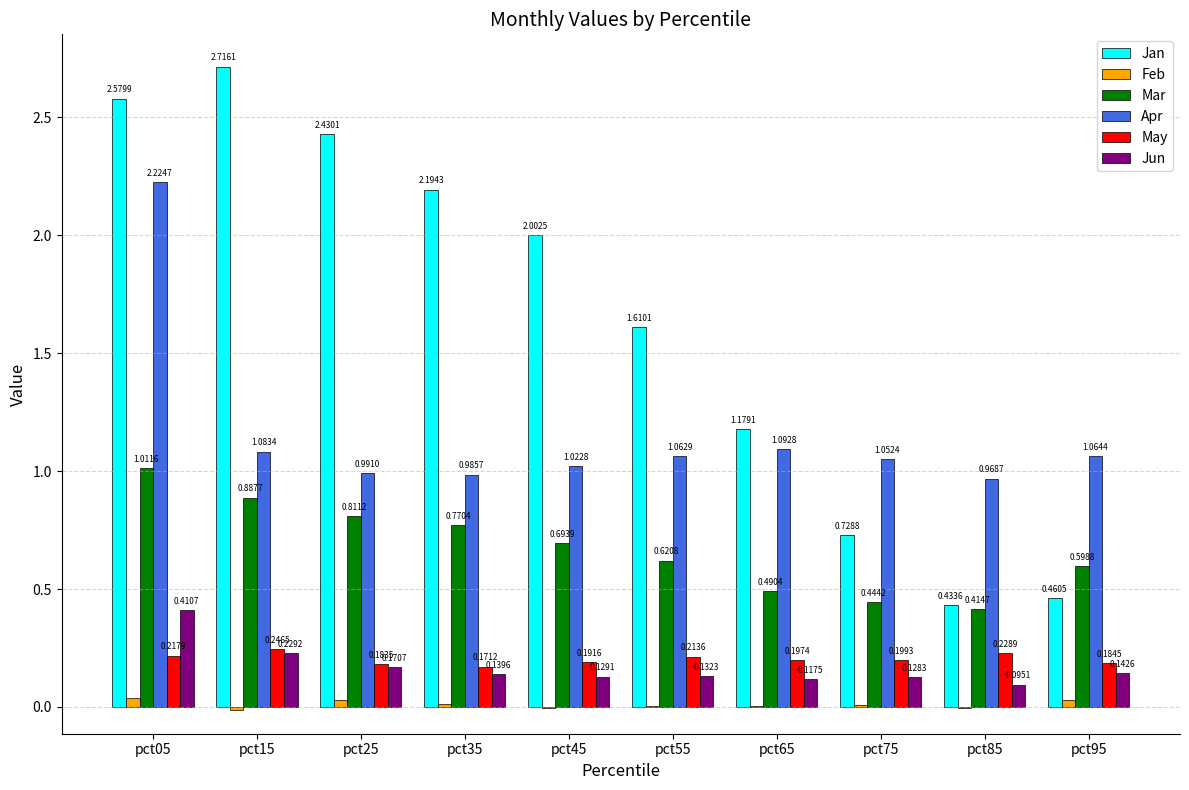

Is it true that Mar equals 0.1 at pct85?

False